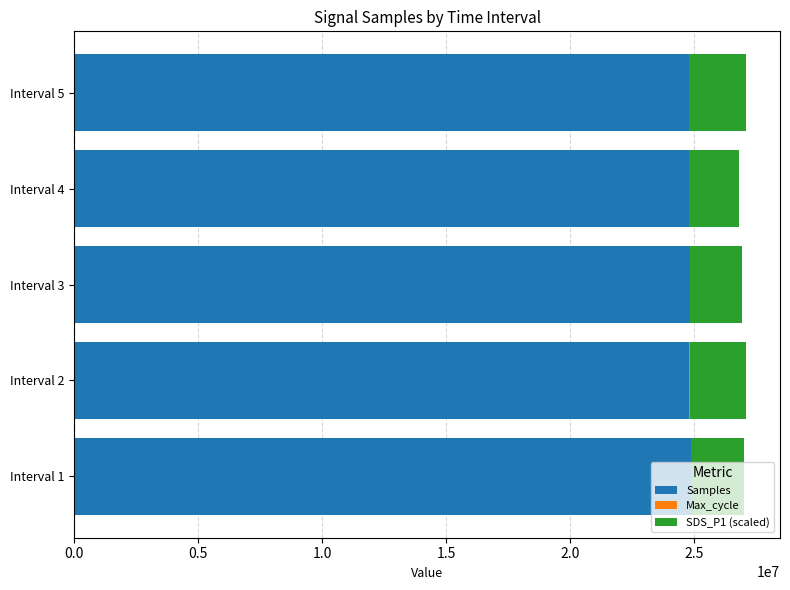

What is the highest value of the Samples series?

24869903